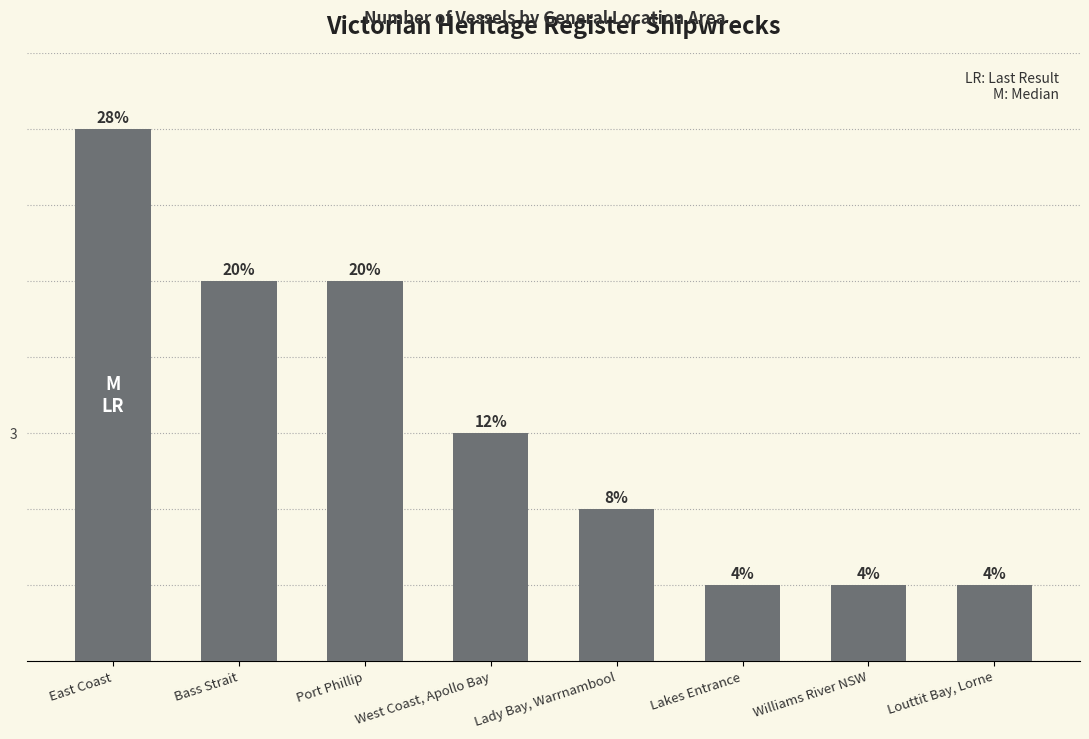

Rank the categories by value from lowest to highest.

Lakes Entrance, Williams River NSW, Louttit Bay, Lorne, Lady Bay, Warrnambool, West Coast, Apollo Bay, Bass Strait, Port Phillip, East Coast